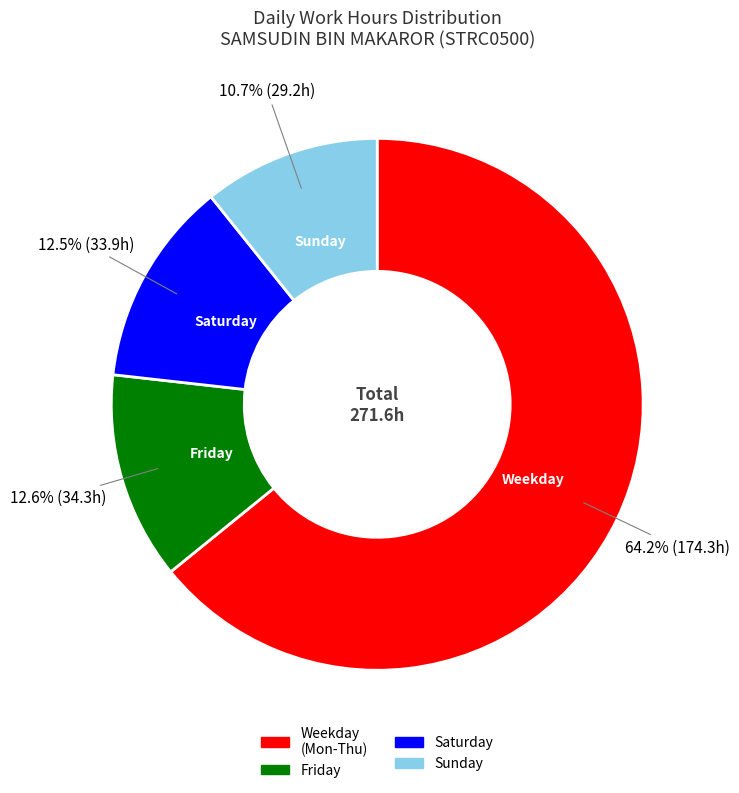

Do Saturday and Weekday (Mon-Thu) together represent more than half of the pie?

Yes